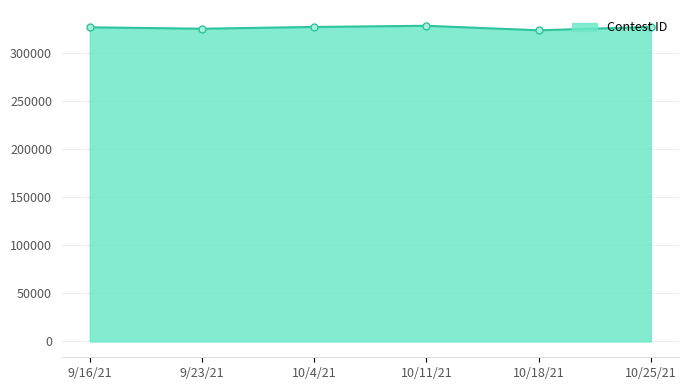

What is the difference between the values at 9/23/21 and 10/18/21?

1642